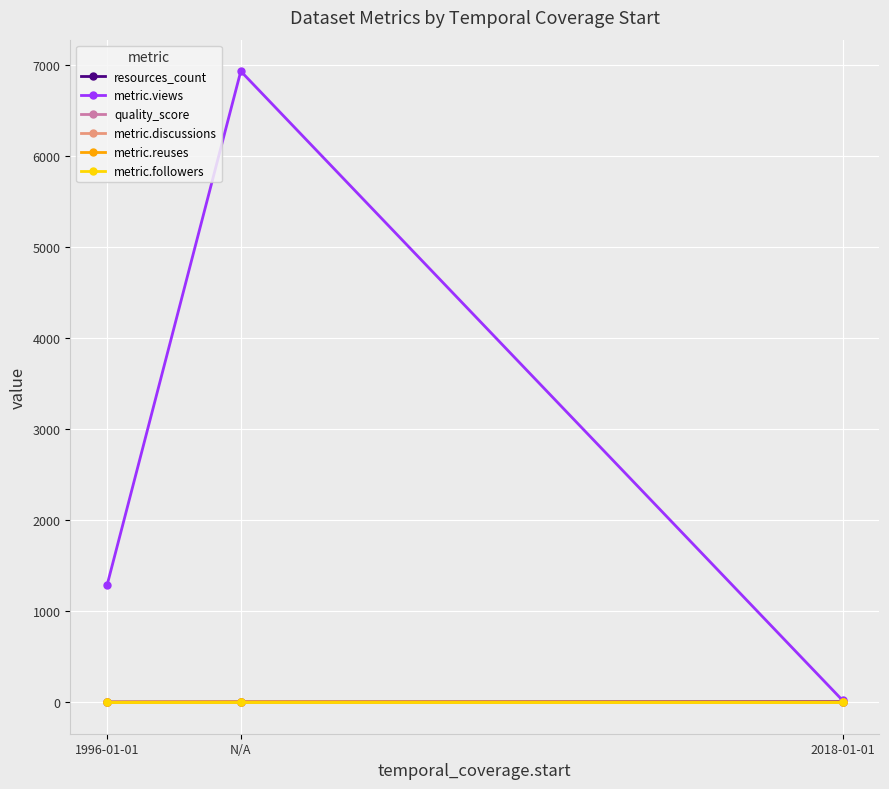

Is it true that metric.views equals 6927.0 at N/A?

True